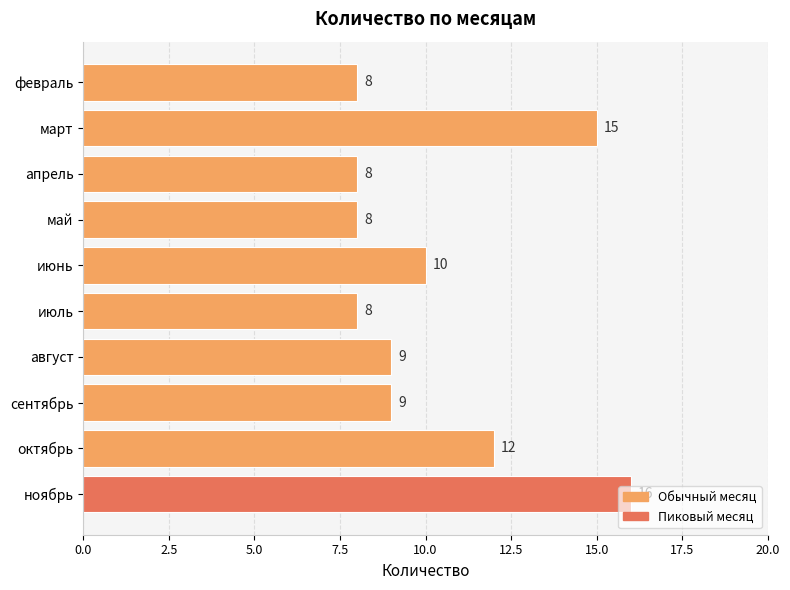

Between апрель and сентябрь, which is larger?

сентябрь